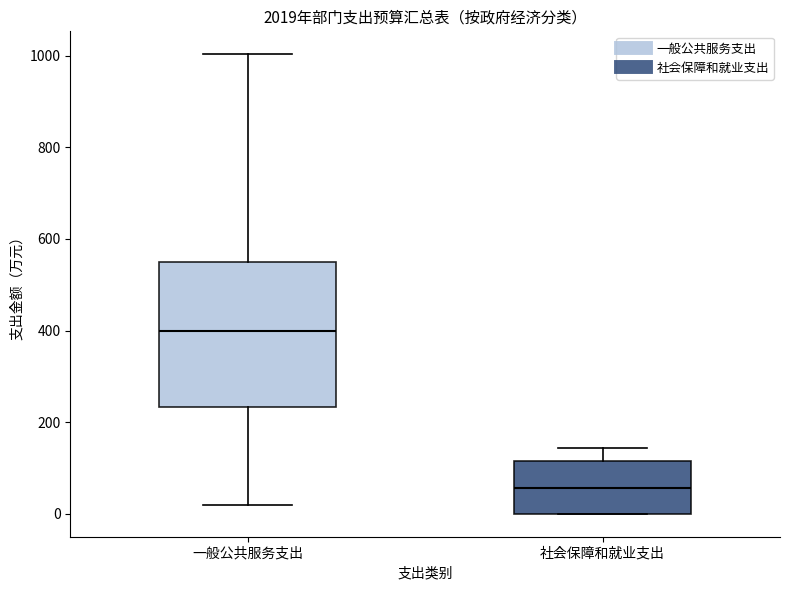

Where does the lower whisker of the box for 一般公共服务支出 end on the y-axis? The values are not printed on the chart, so give them approximately, as read against the axis.

20